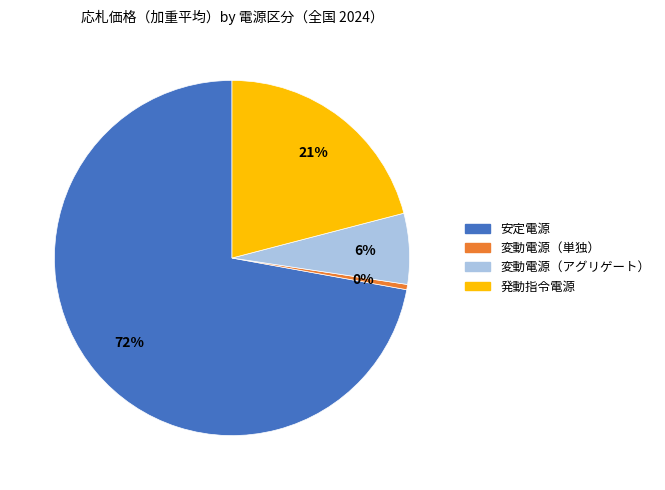

Between 発動指令電源 and 変動電源（単独）, which is larger?

発動指令電源